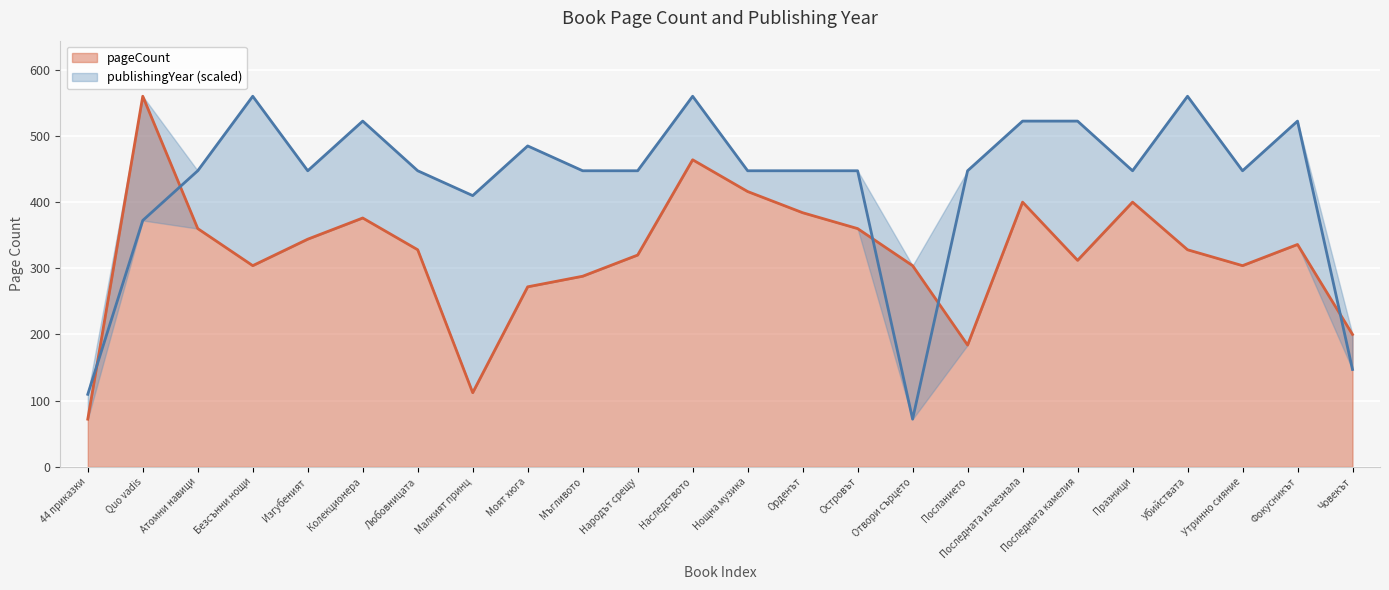

How many distinct data groups are displayed?

2